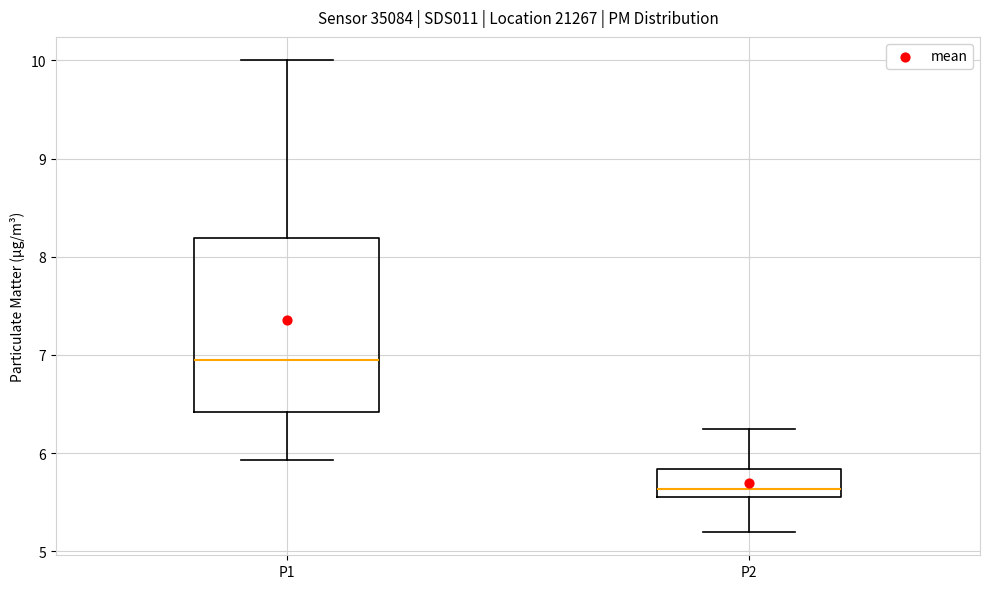

Where is the lower edge of the box for P2 on the y-axis? The values are not printed on the chart, so give them approximately, as read against the axis.

5.6